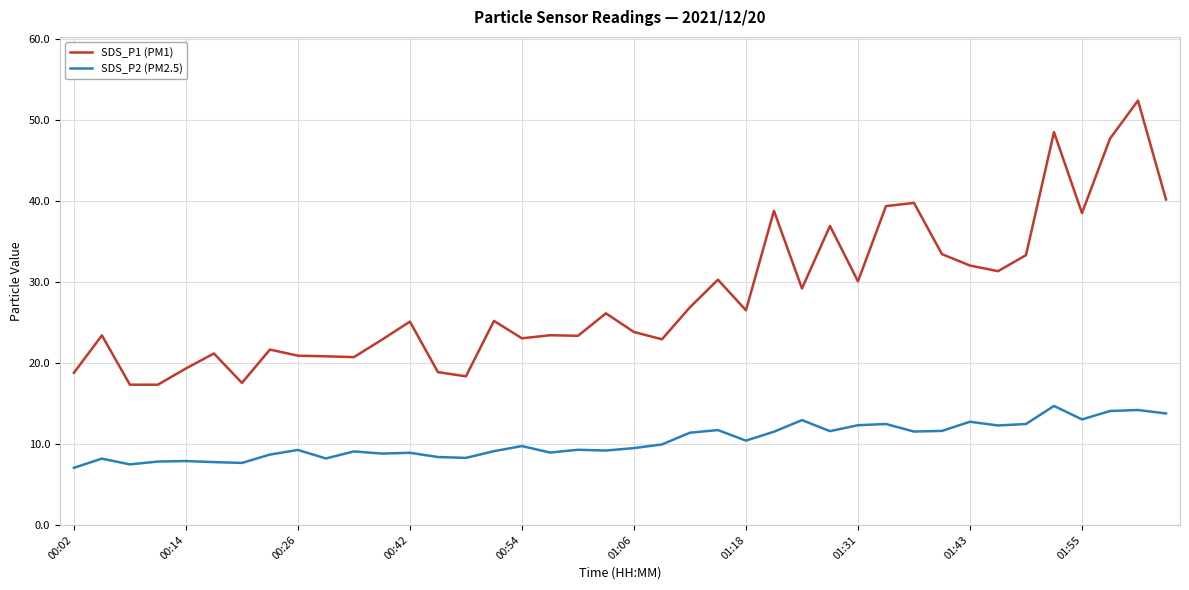

What is the greatest value displayed?

52.4